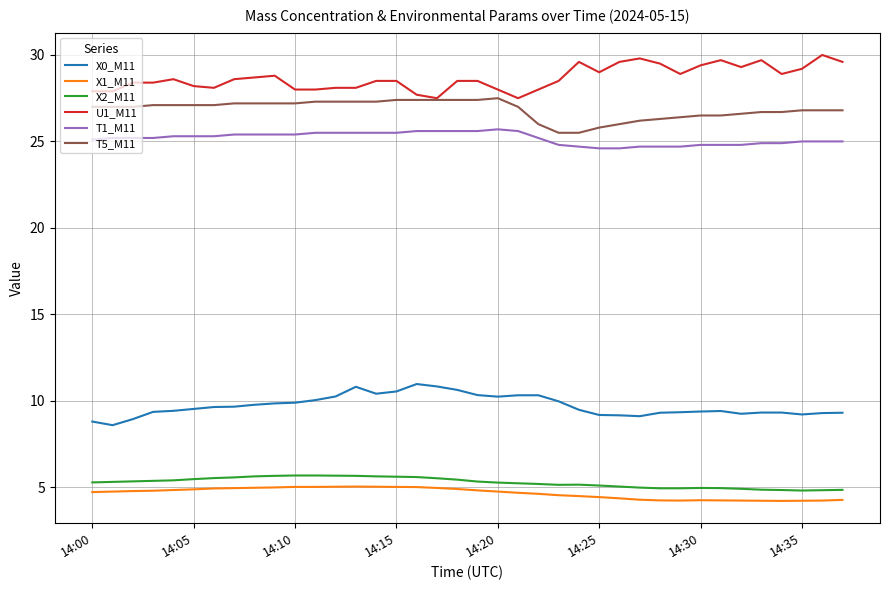

True or false: X0_M11 and X1_M11 intersect in this chart.

False